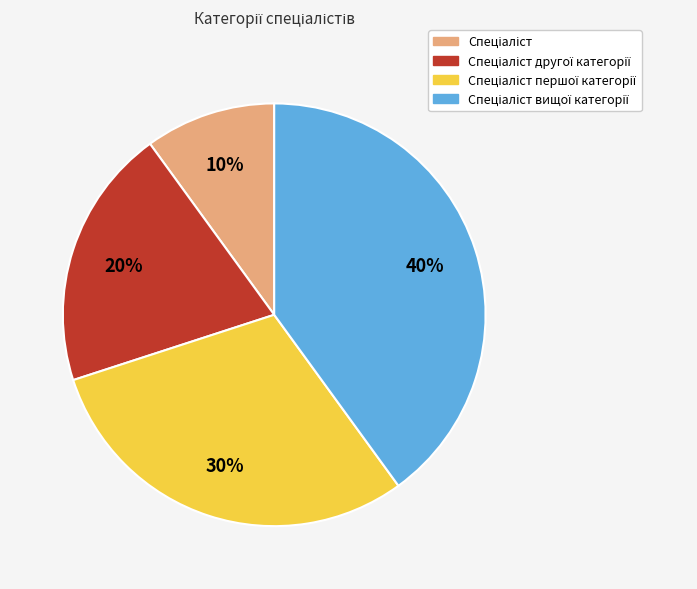

How many slices are in this pie chart?

4